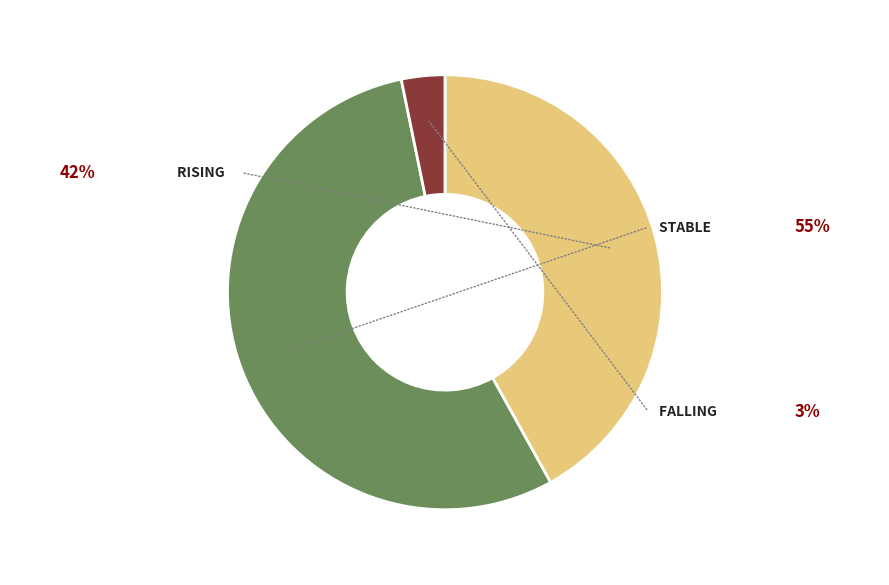

Does any single category account for the majority?

Yes